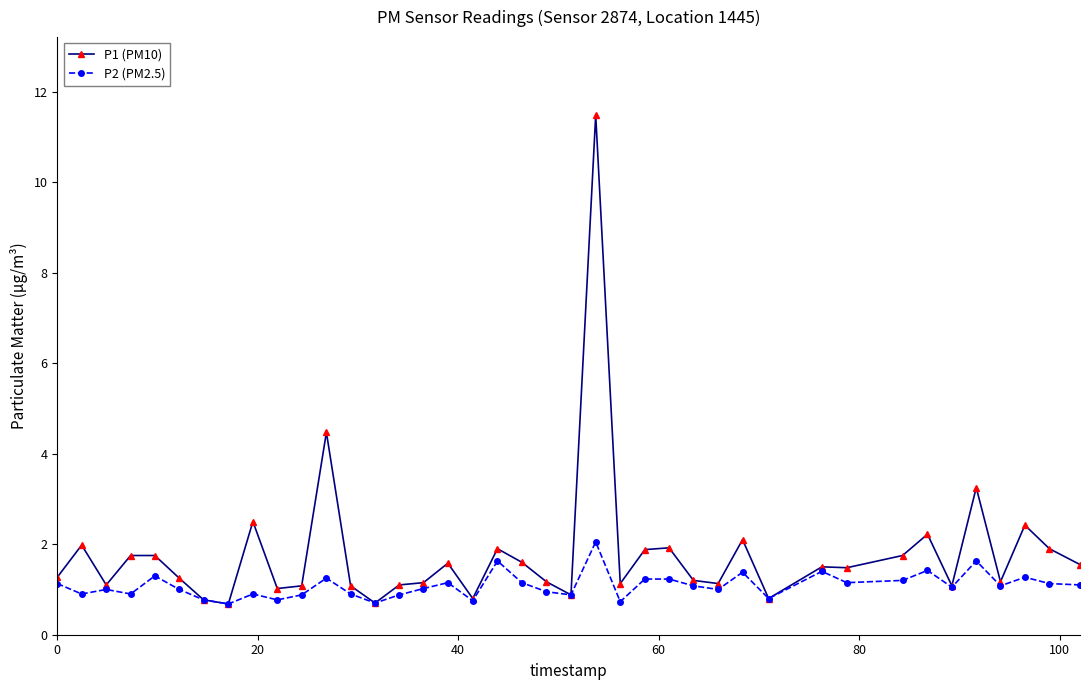

How many categories are shown in the chart?

40